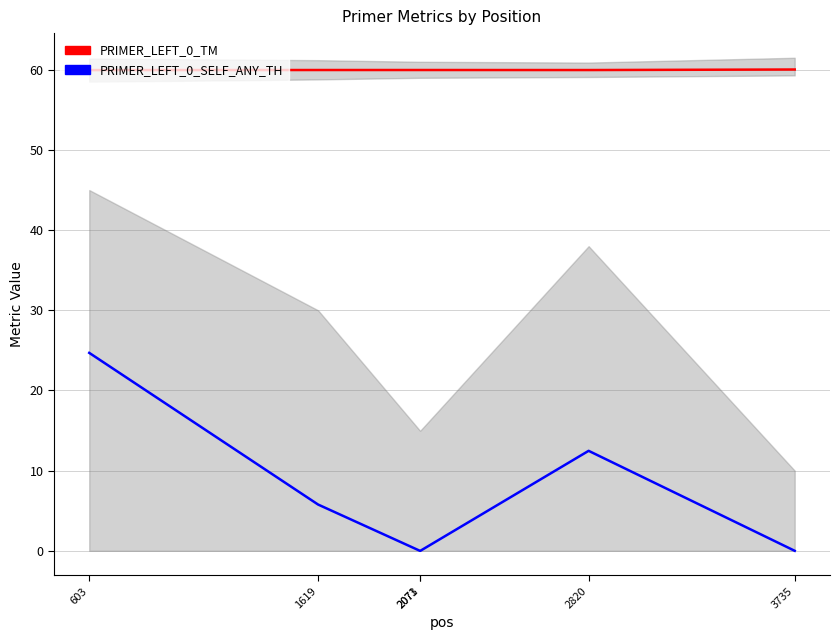

Reading left to right, what are all the values shown in this chart?

PRIMER_LEFT_0_TM: 60.0	60.0	60.0	60.0	60.0	60.0
PRIMER_LEFT_0_SELF_ANY_TH: 24.7	5.8	0.0	0.0	12.5	0.0